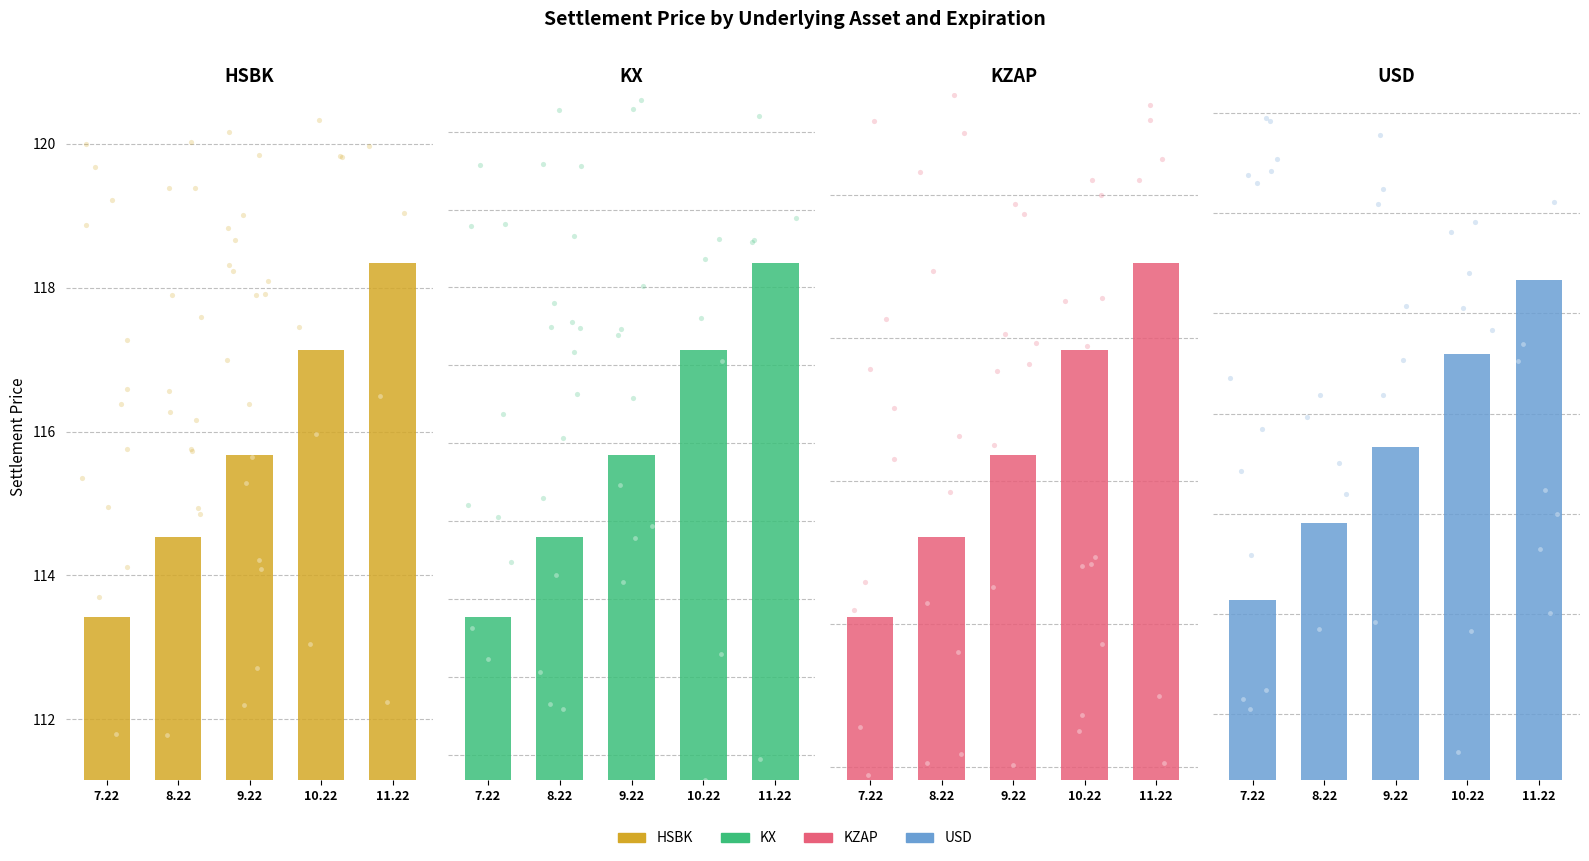

Is the value of USD at 10.22 greater than the value of KZAP at 7.22?

No